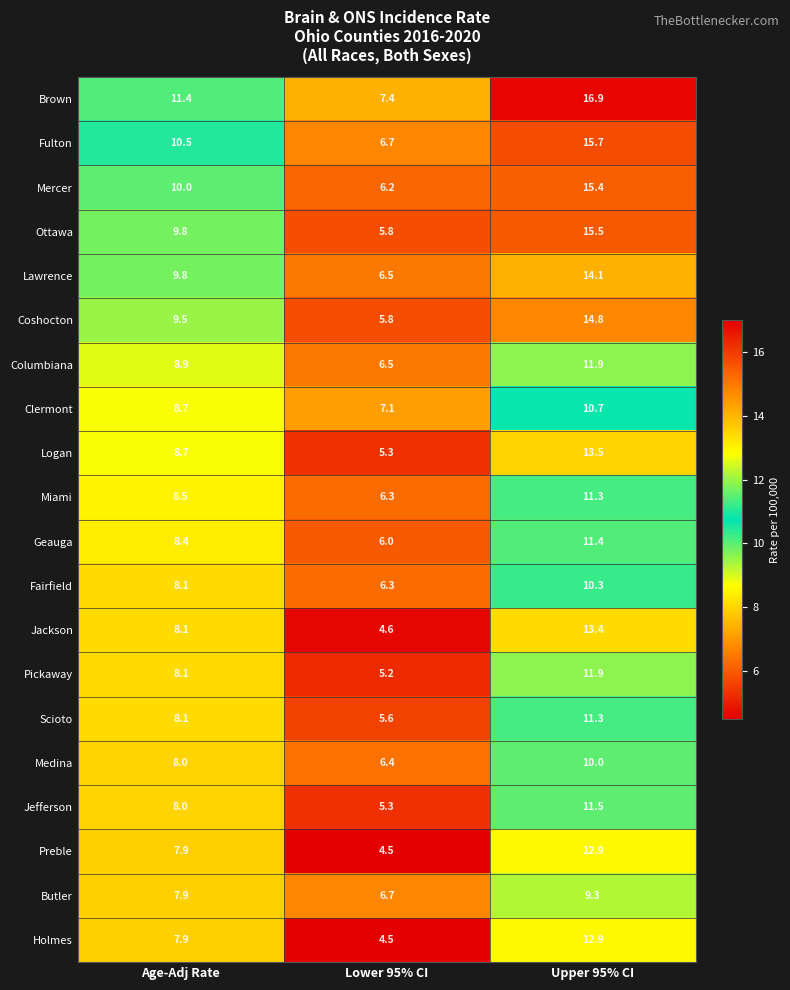

The value of Scioto at Age-Adj Rate is 8.1. True or false?

True